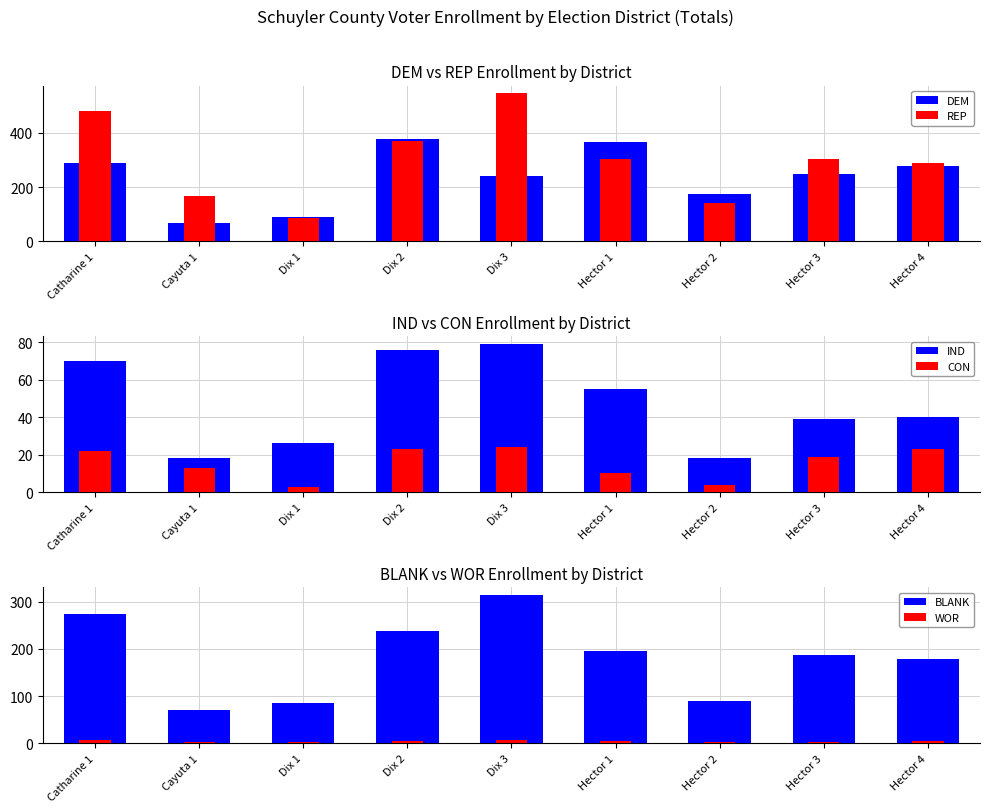

What are all the series names shown in the legend?

DEM, REP, IND, CON, BLANK, WOR